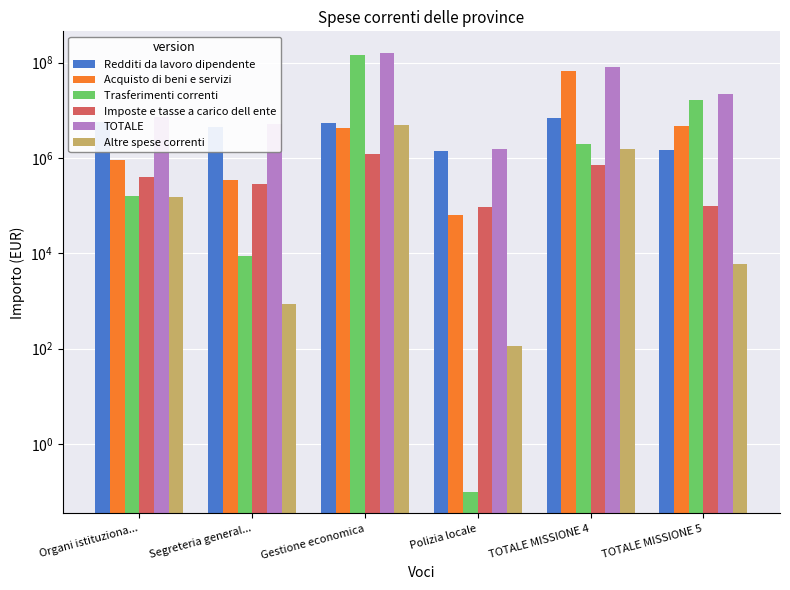

What are all the series names shown in the legend?

Redditi da lavoro dipendente, Acquisto di beni e servizi, Trasferimenti correnti, Imposte e tasse a carico dell ente, TOTALE, Altre spese correnti